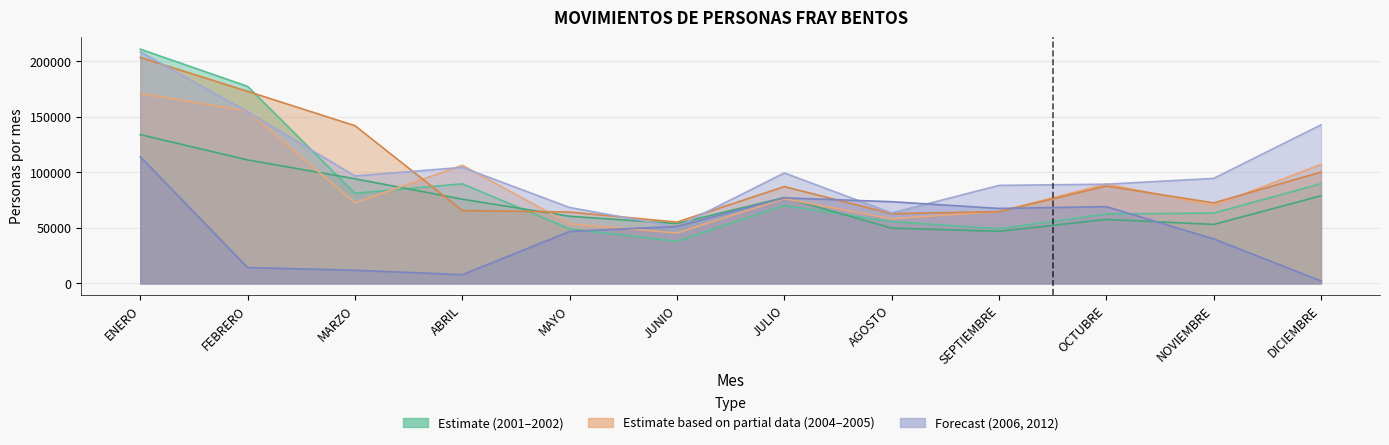

At which label is 2012 closest to 129614?

DICIEMBRE